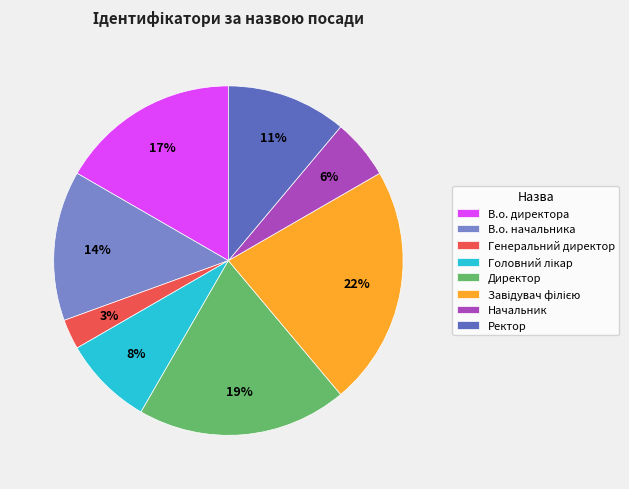

What percentage is the В.о. директора slice, to the nearest percent?

17%